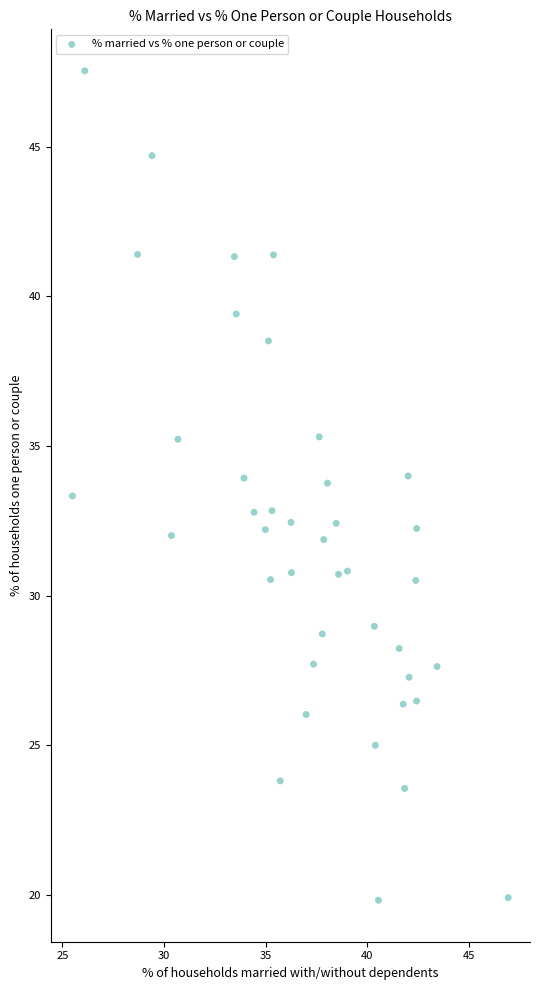

What is the range of Y values (max minus min)?

27.7